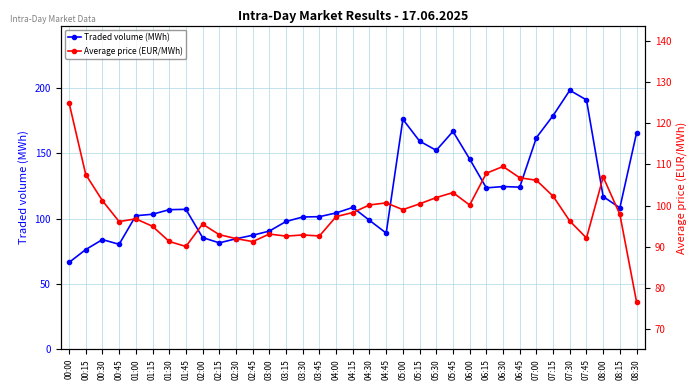

How many data points in Average price (EUR/MWh) are above 97?

19